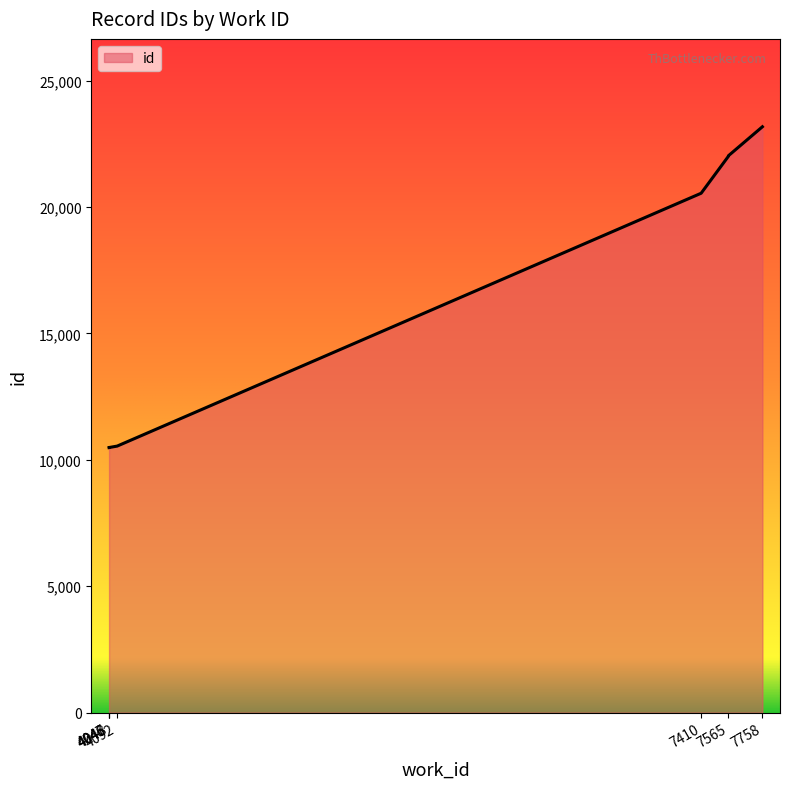

The chart shows a value of 22008 at 7565. True or false?

True